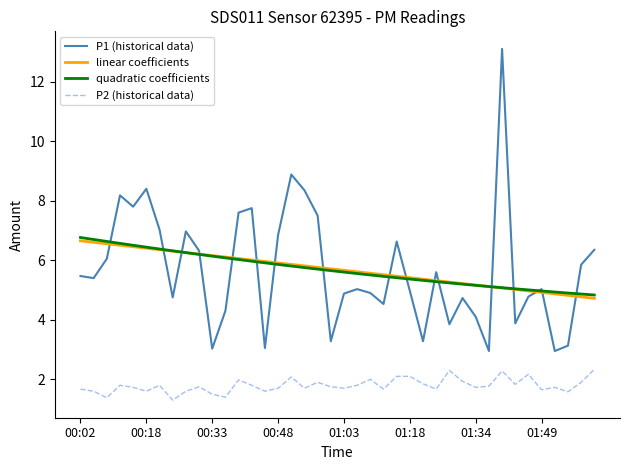

Which series has the largest range (max minus min)?

P1 (historical data)